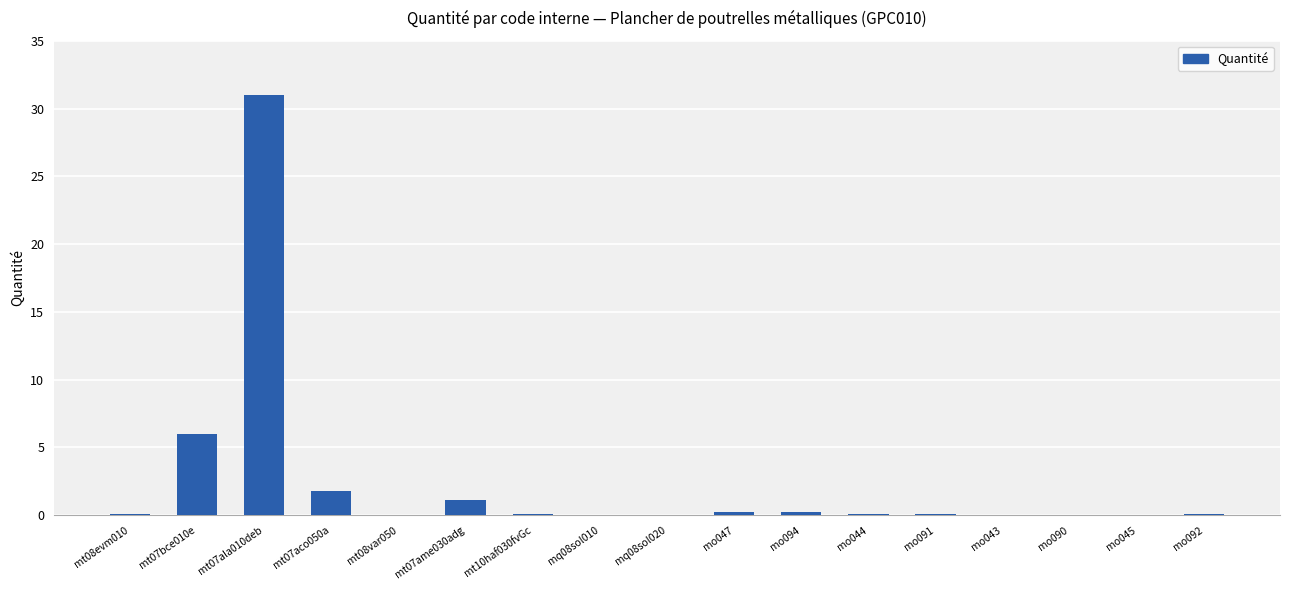

At which label is the value closest to 15?

mt07bce010e